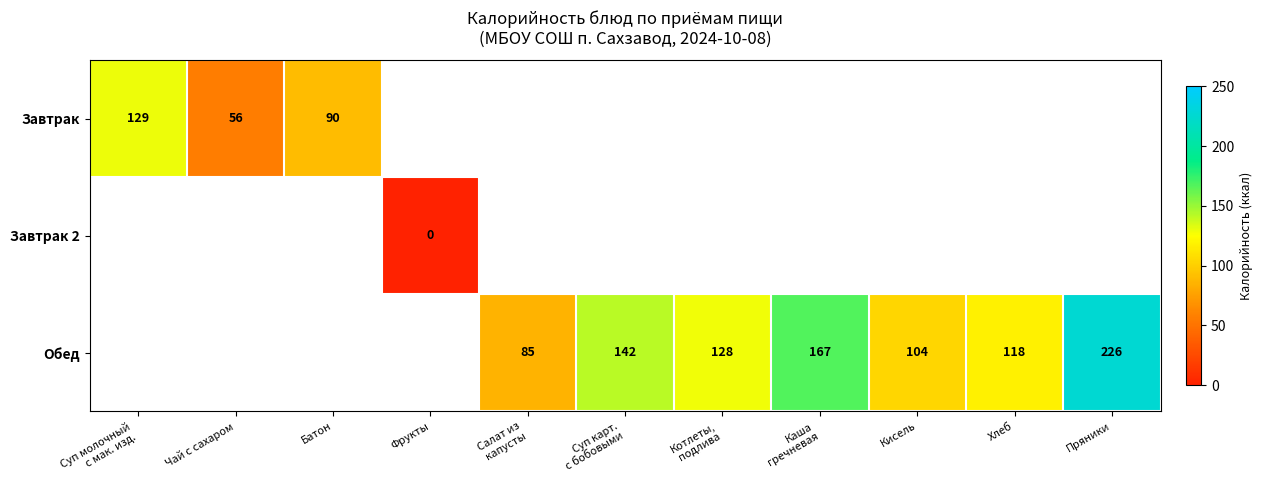

At which category does the chart reach its minimum across all series?

Фрукты